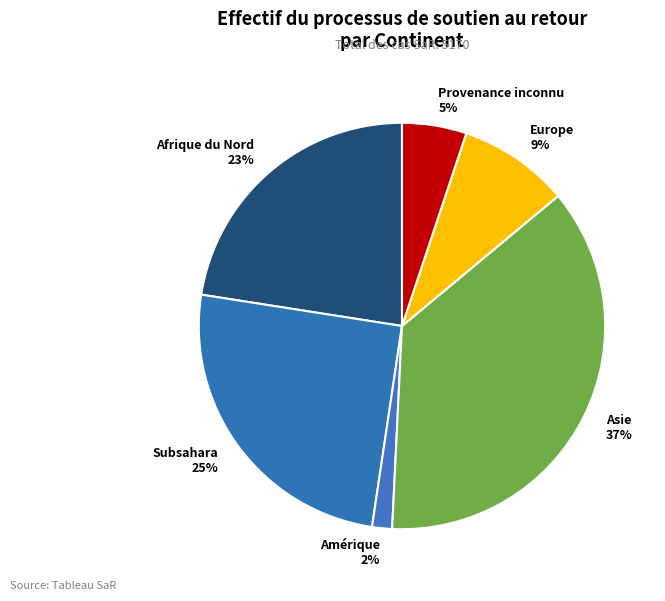

Between Provenance inconnu and Afrique du Nord, which is larger?

Afrique du Nord